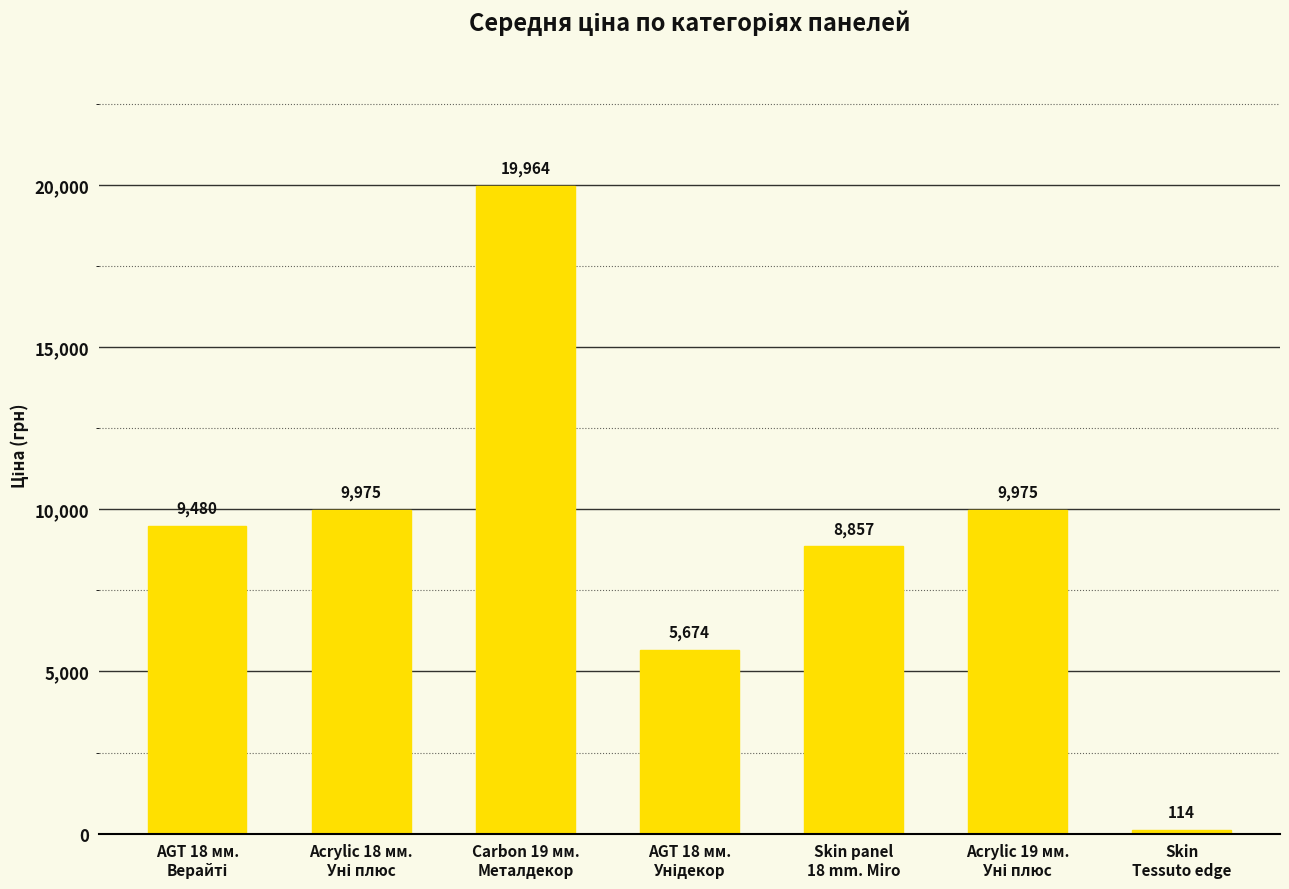

What is the average value?

9148.4